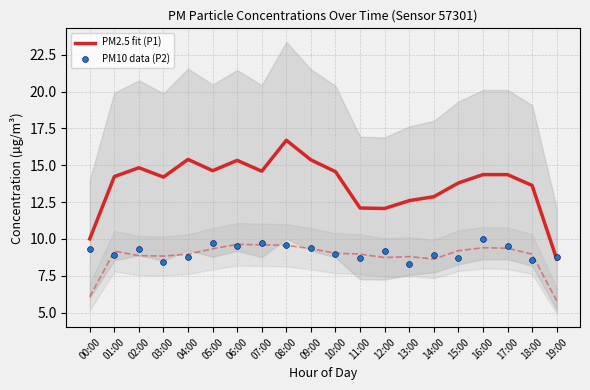

Which series contains the highest Y value?

PM2.5 fit (P1)